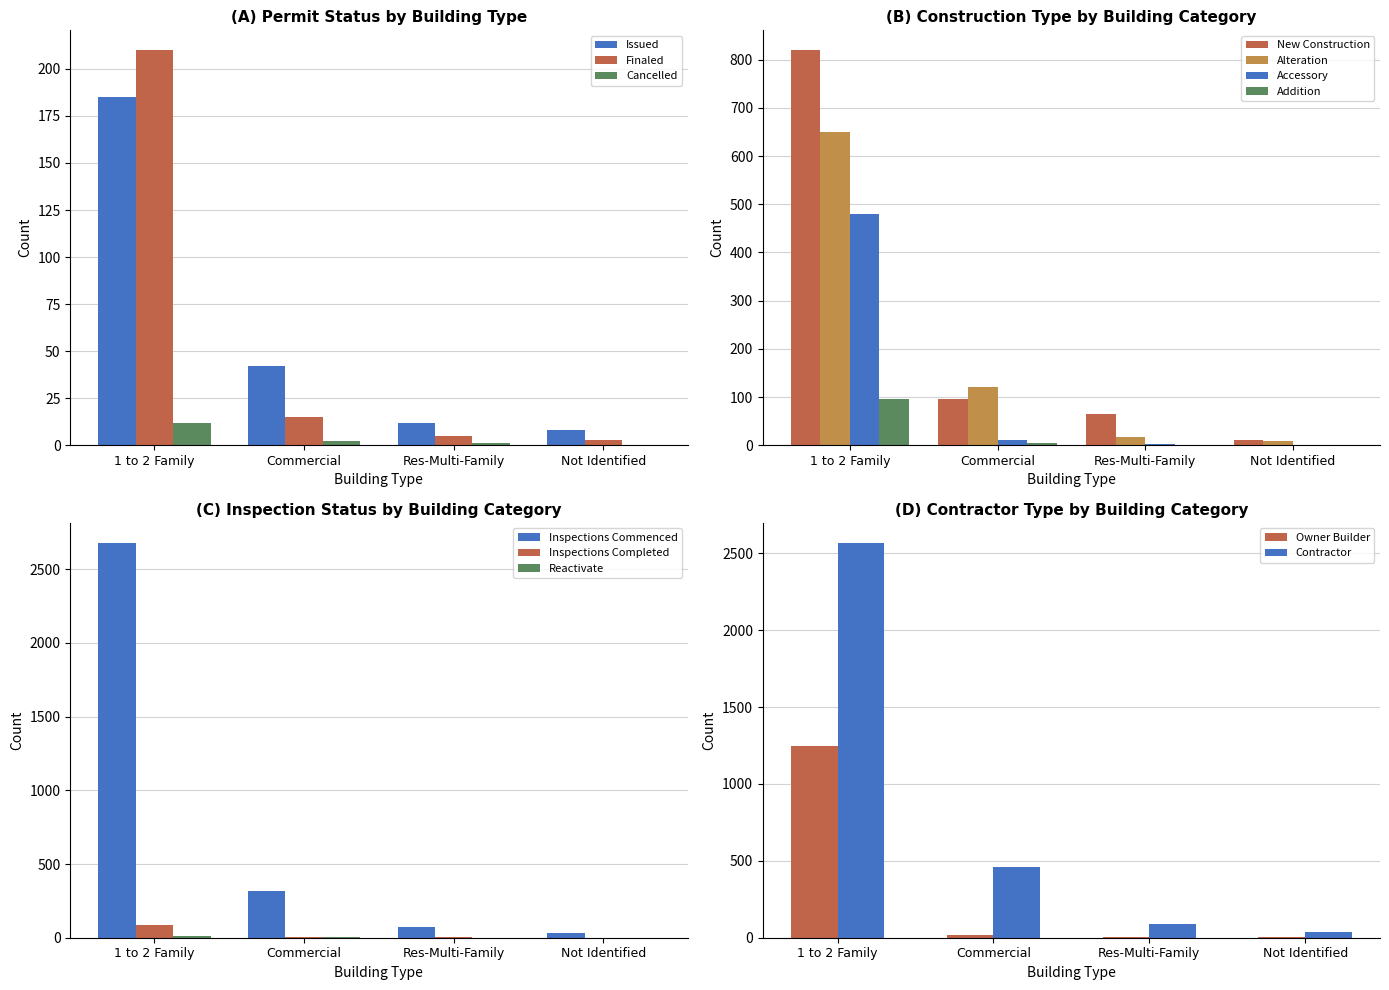

What is the label of the 5th bar from the left?

Residential-Multi-Family